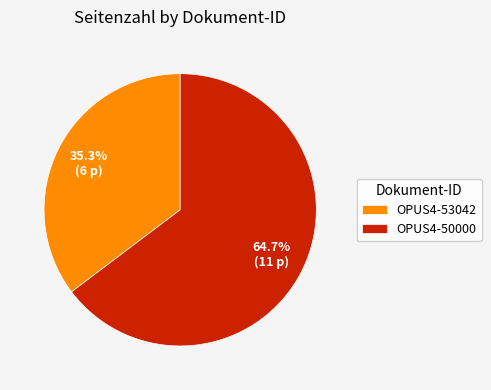

What is the ratio of the value at OPUS4-53042 to the value at OPUS4-50000?

0.5